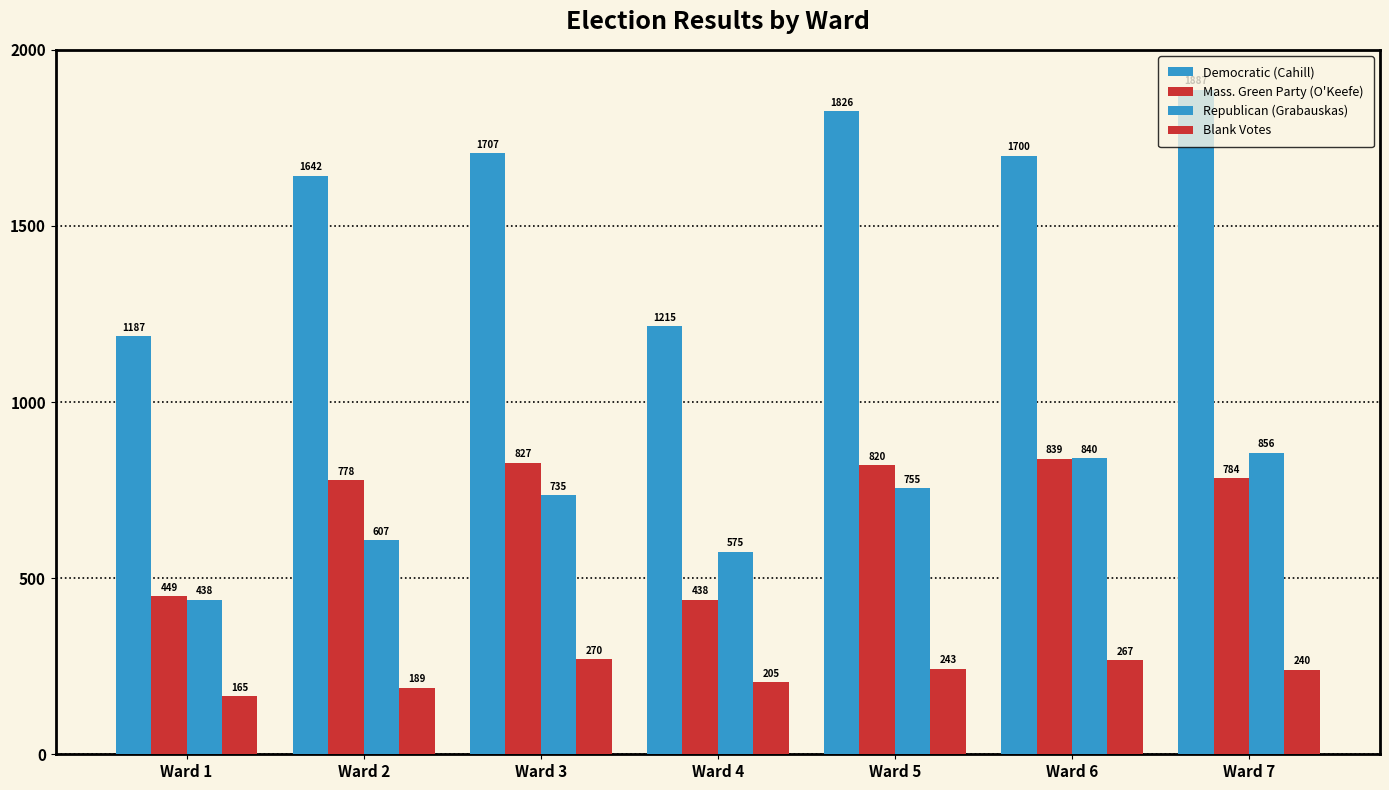

Does the chart contain any negative values?

No